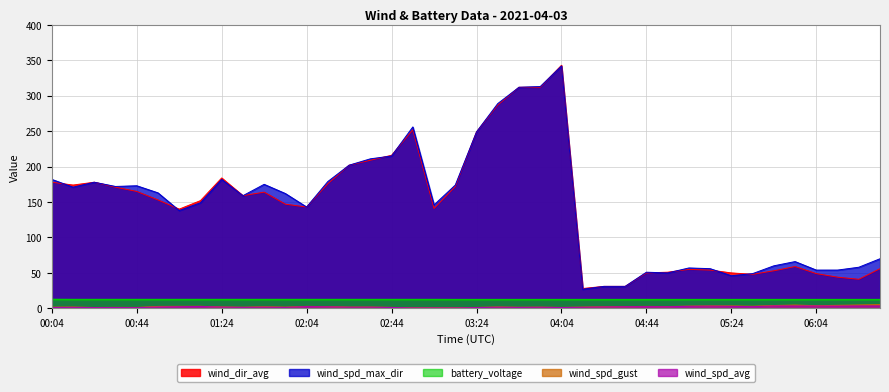

Does the chart display data point markers on the line(s)?

No